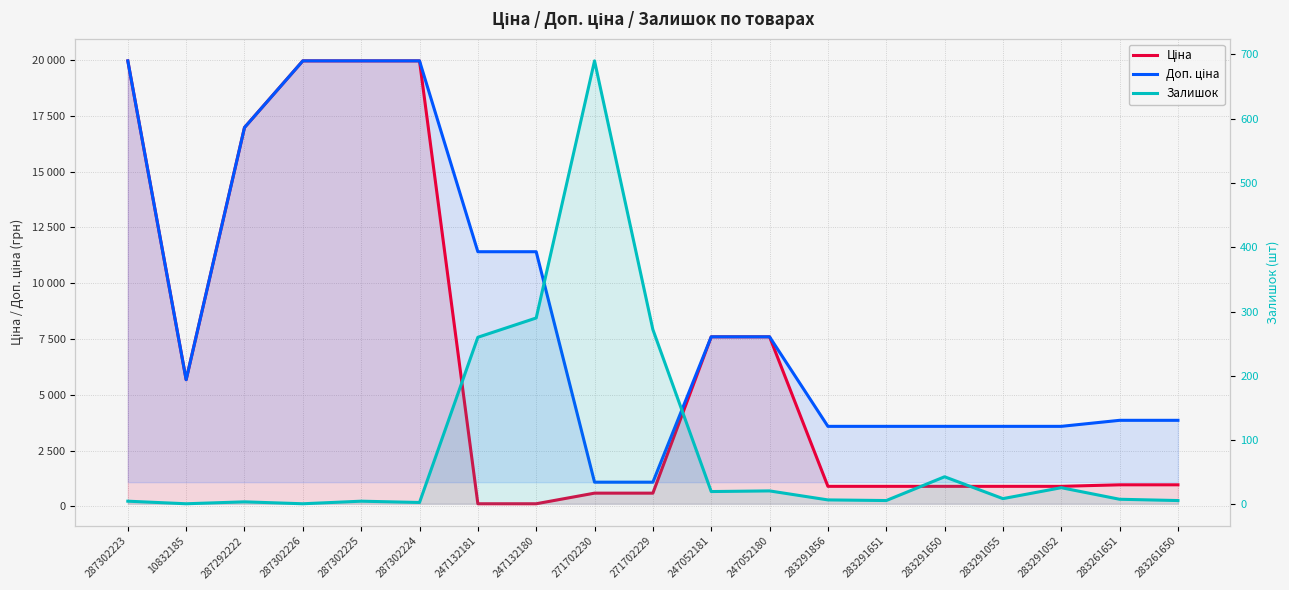

What is the total value across all series at 283261650?

4823.6